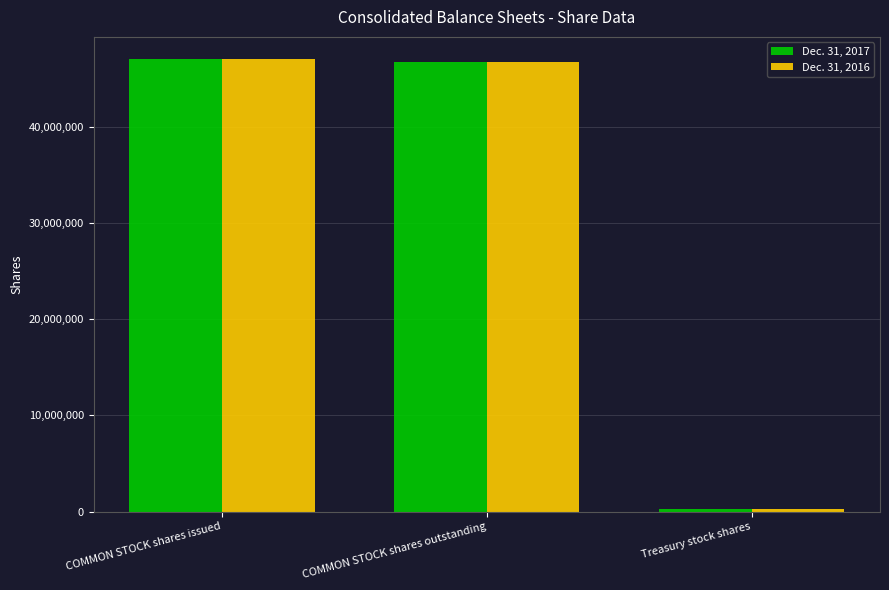

What is the total value across all series at COMMON STOCK shares issued?

94105880